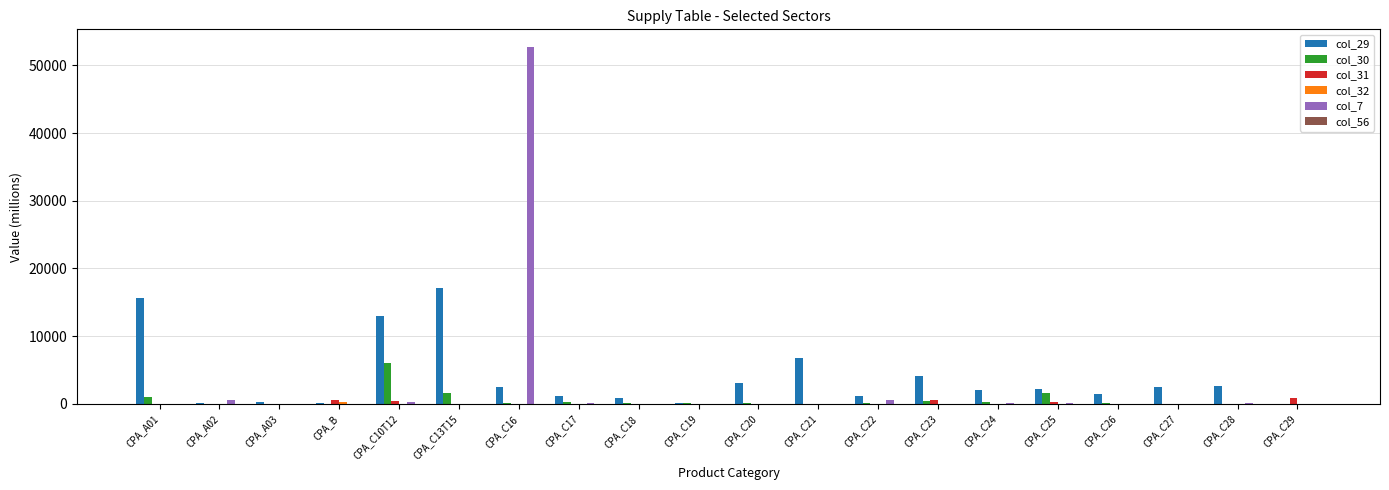

How many groups of bars are there?

20